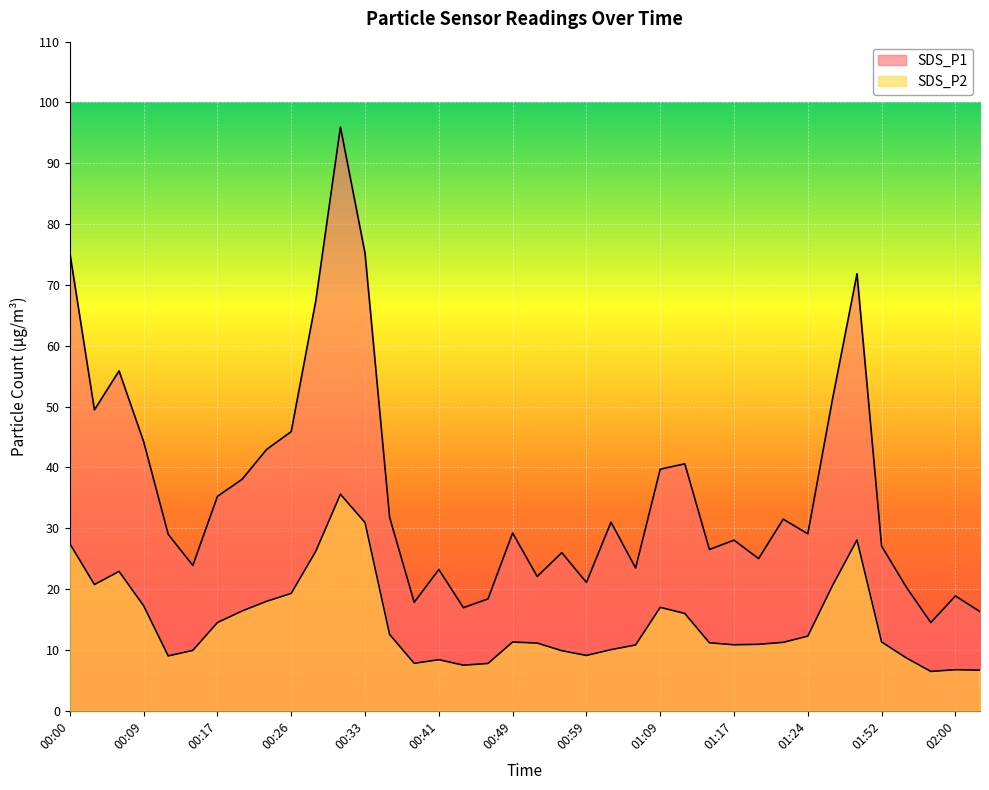

At which category does SDS_P2 reach its first local peak?

00:06